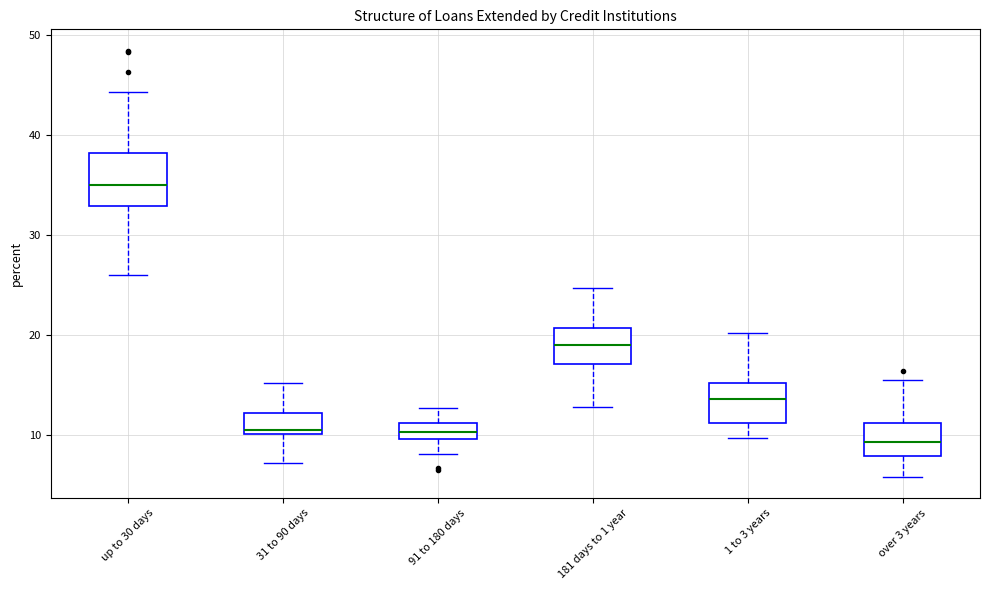

Where does the lower whisker of the box for over 3 years end on the y-axis? The values are not printed on the chart, so give them approximately, as read against the axis.

6